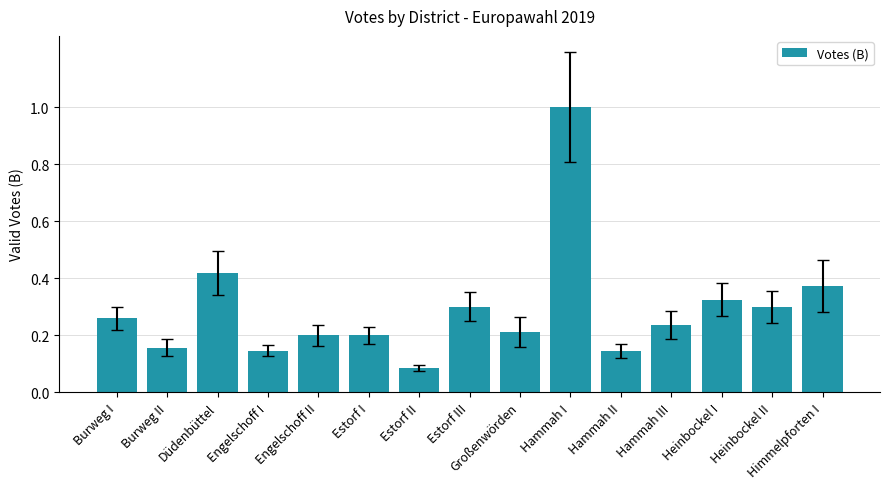

The value at Engelschoff II is 0.2. True or false?

True